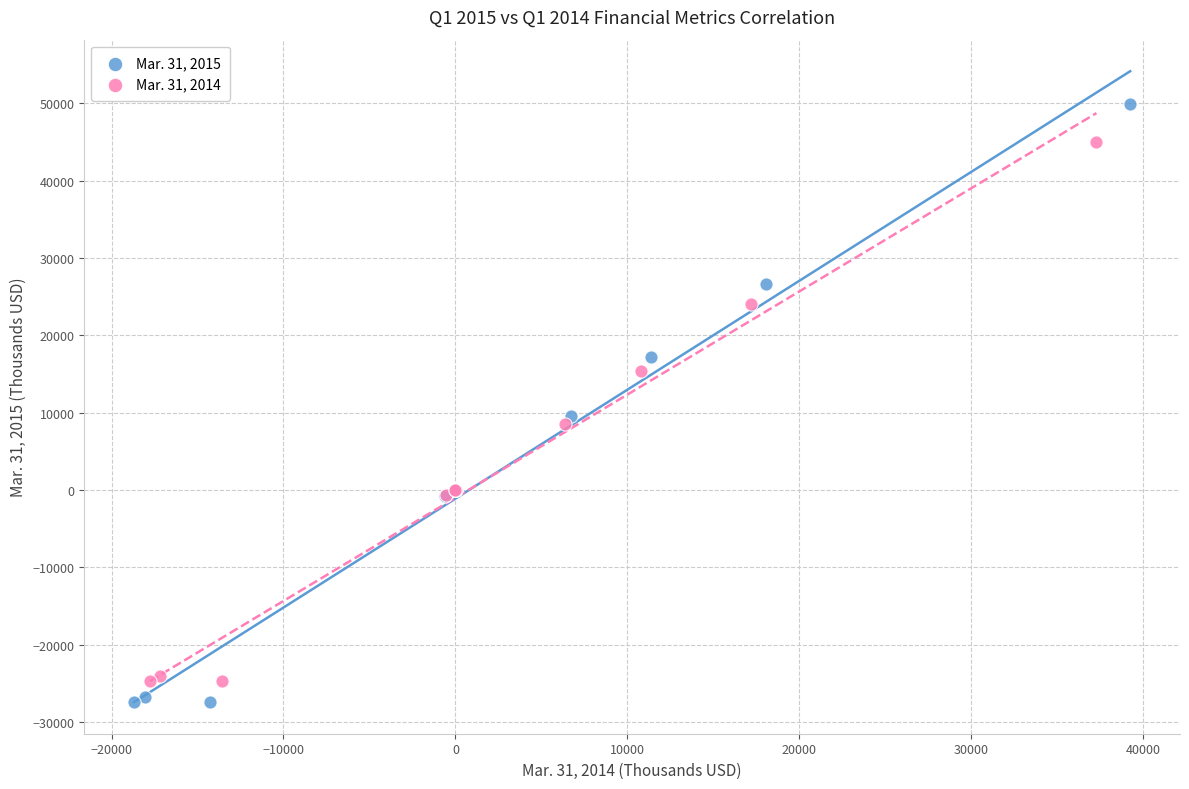

Which series has the widest spread of Y values?

Mar. 31, 2015